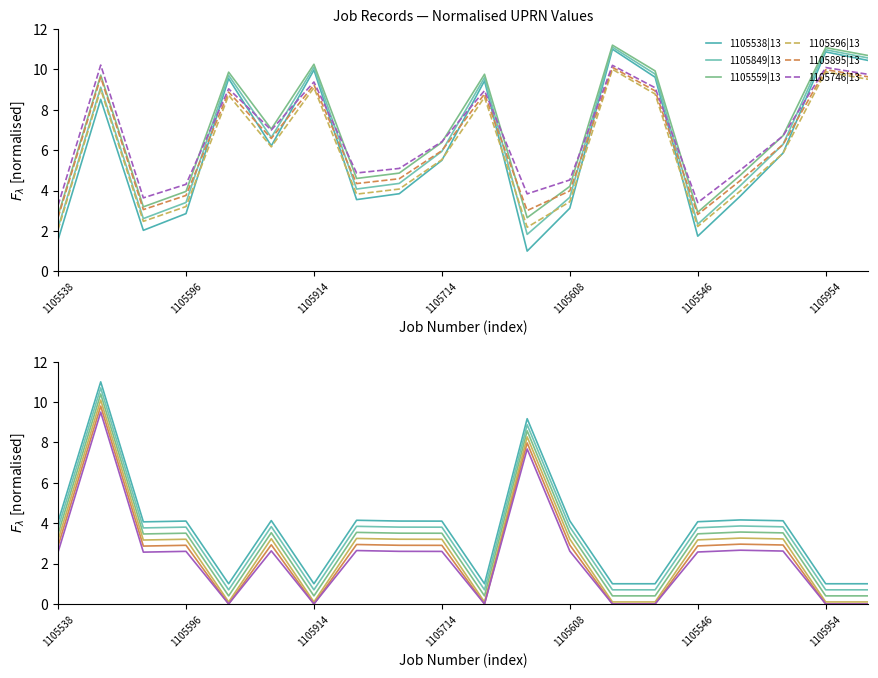

Is the value of 1105895|13 at 1105914 greater than the value of 1105559|13 at 1105914?

No